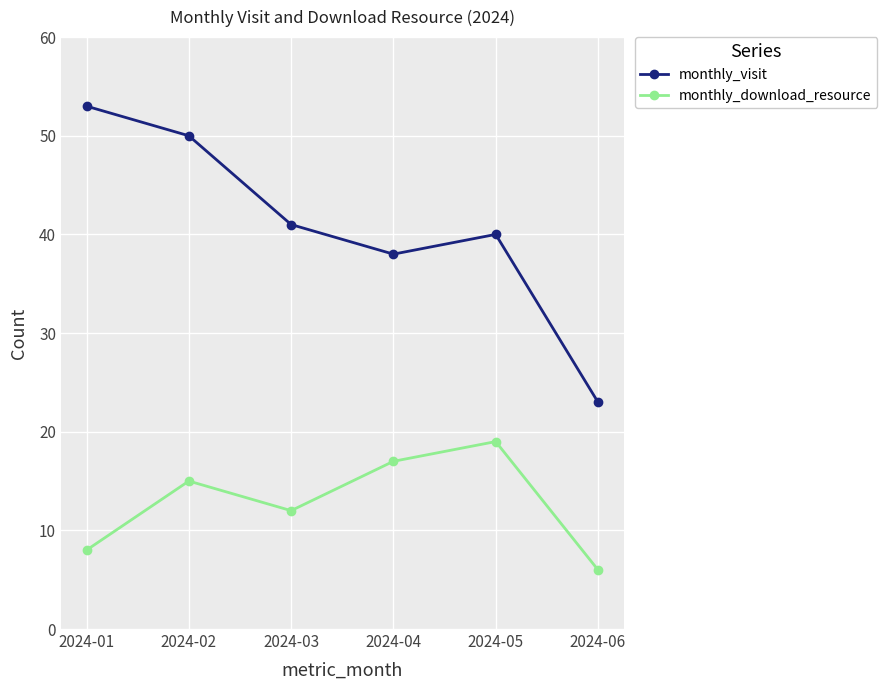

What are all the series names shown in the legend?

monthly_visit, monthly_download_resource